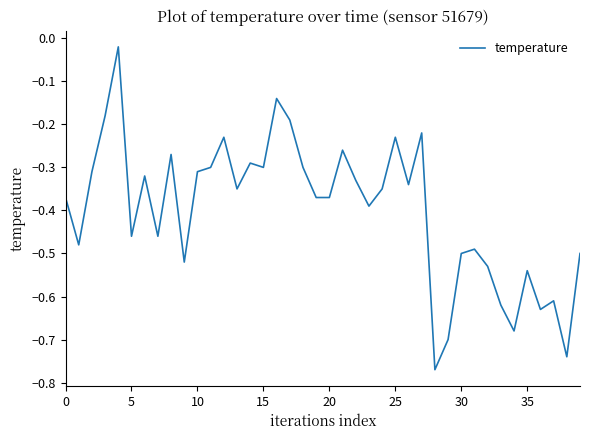

Does the chart have visible grid lines?

No